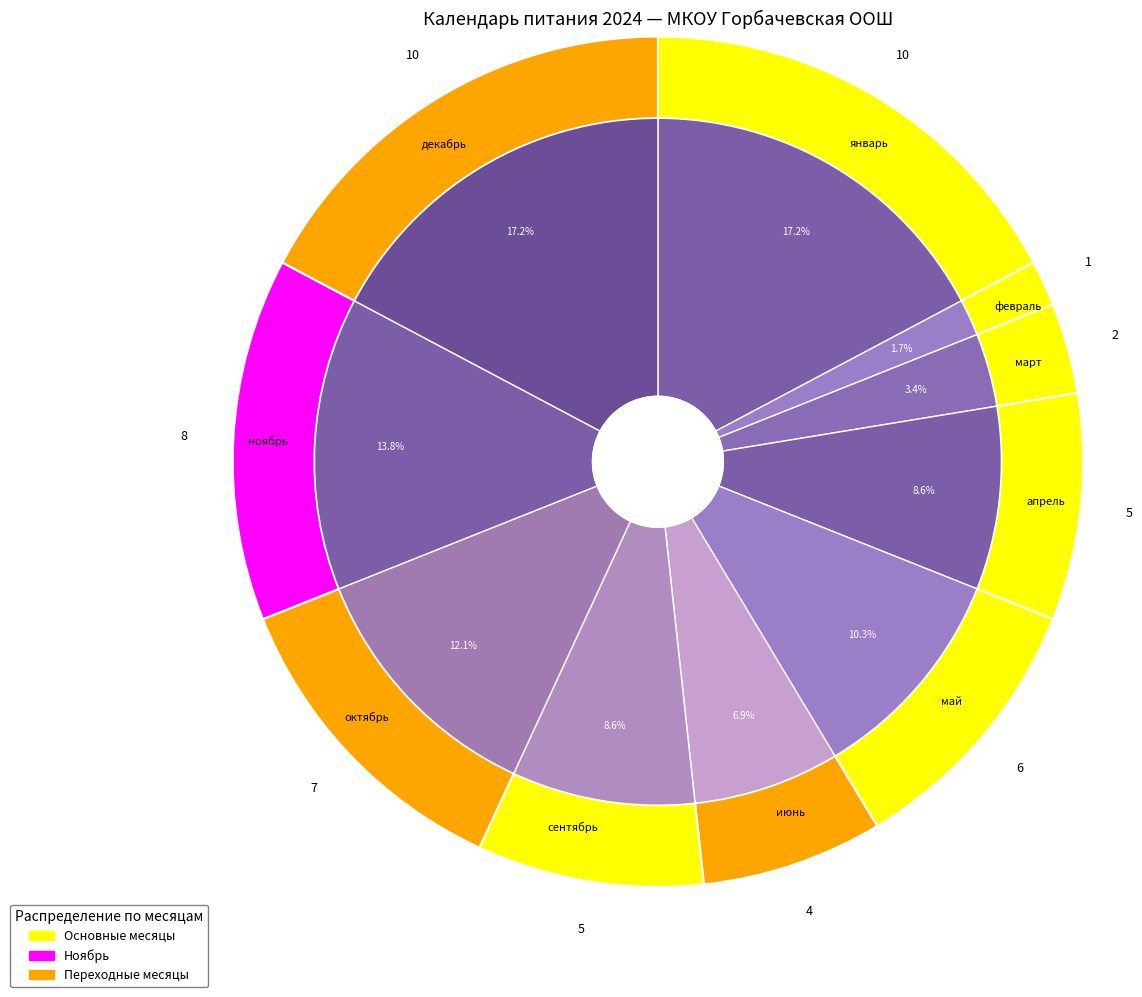

Is there any slice that represents more than half of the pie?

No